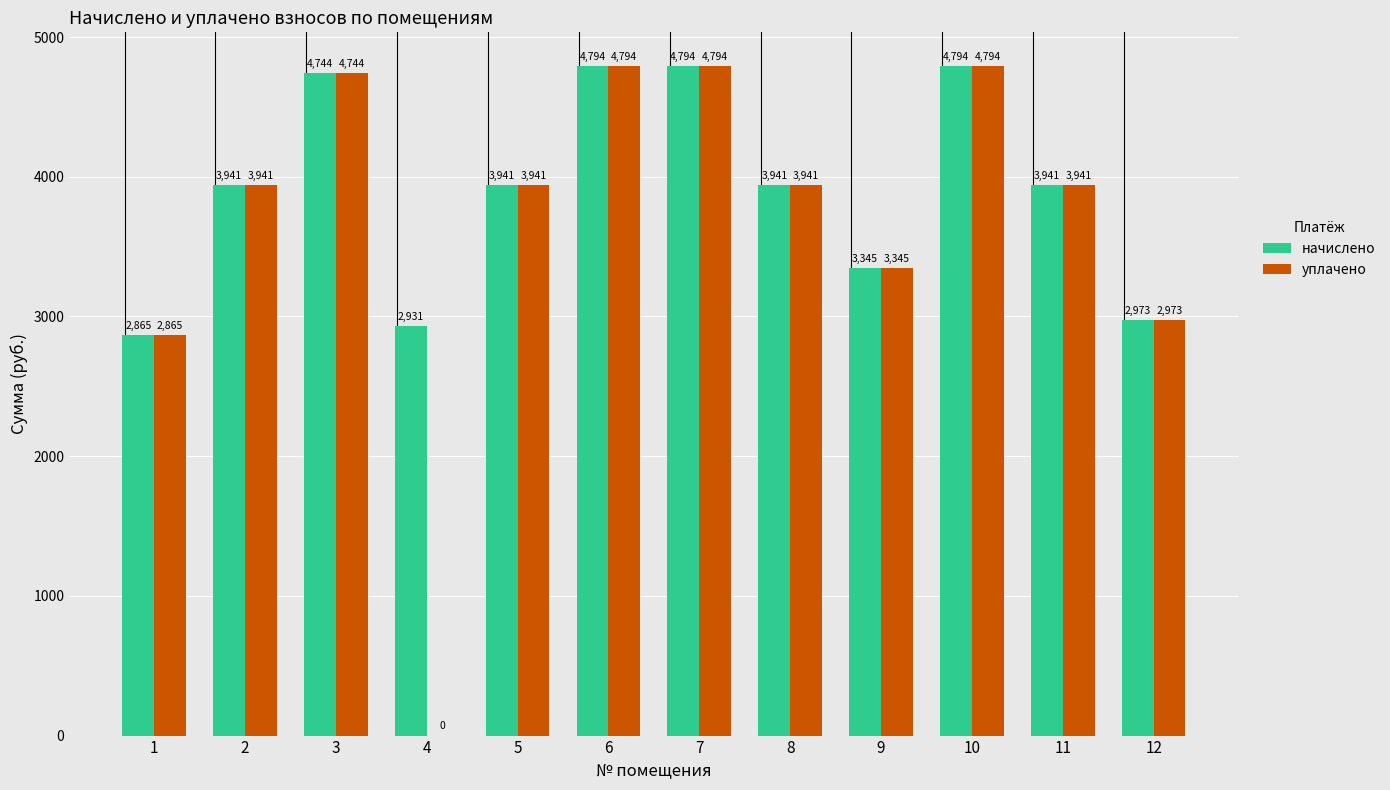

Which series has the largest total across all categories?

начислено